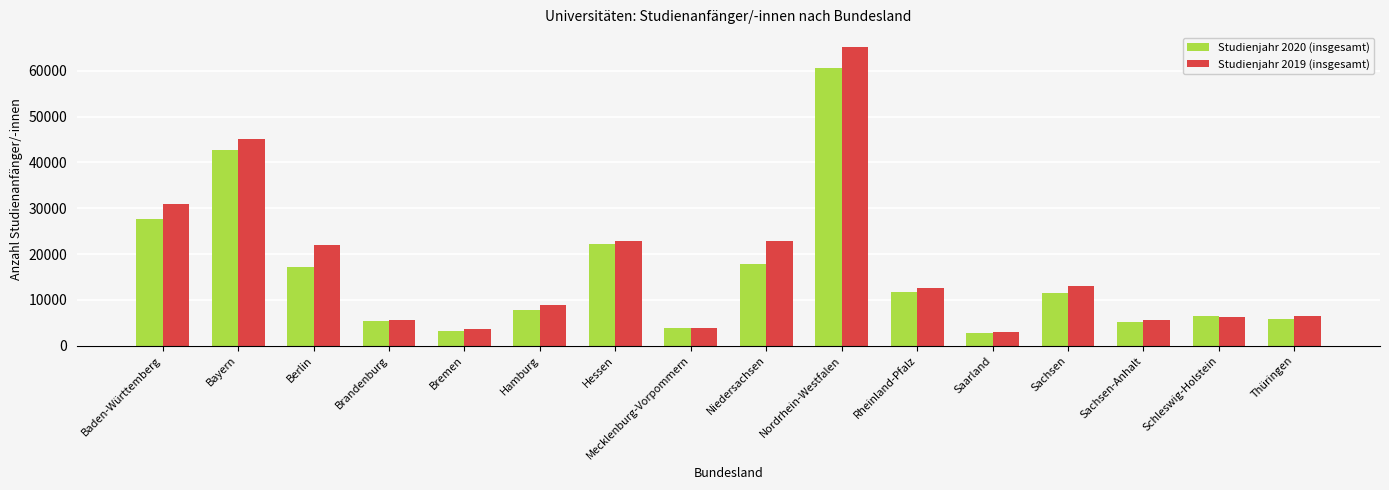

What is the label of the 7th bar from the left?

Hessen